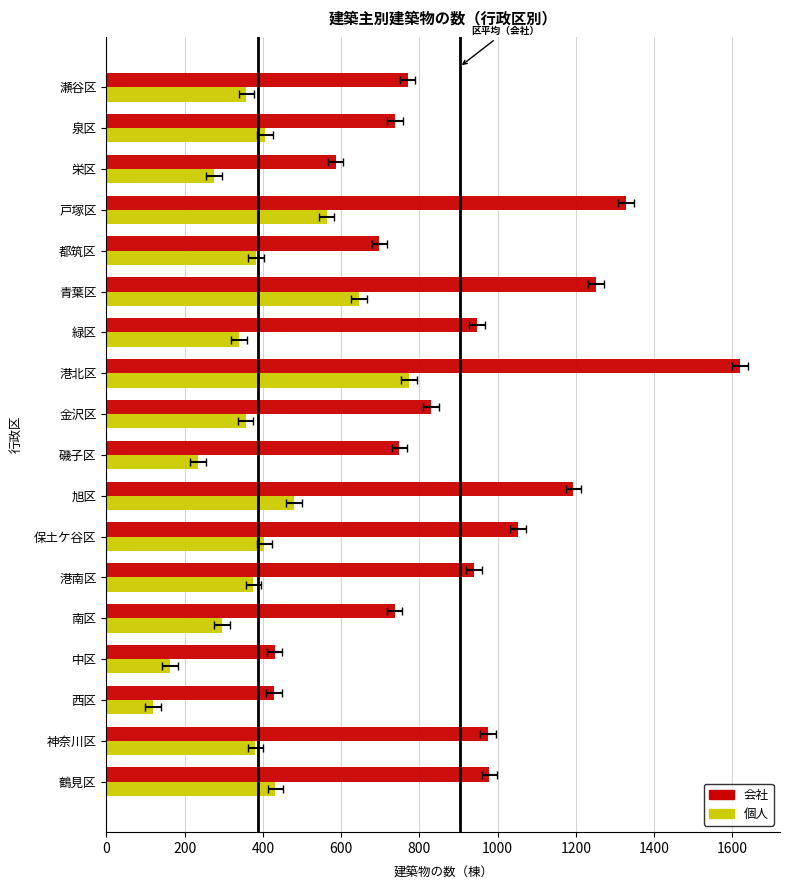

Is the value of 個人 at 泉区 greater than the value of 会社 at 緑区?

No